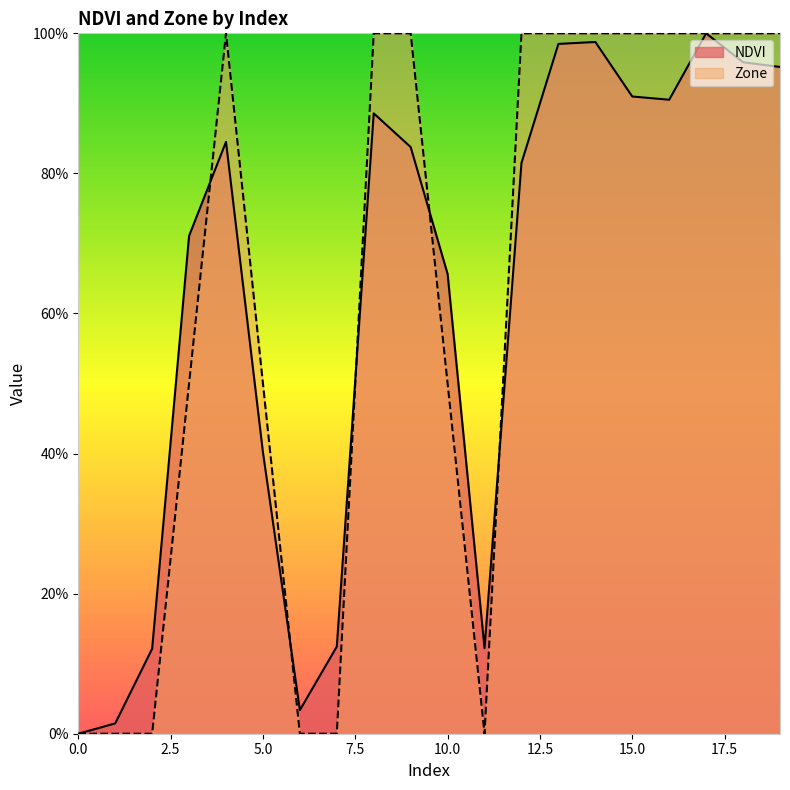

At which category is the sum across all series the highest?

17